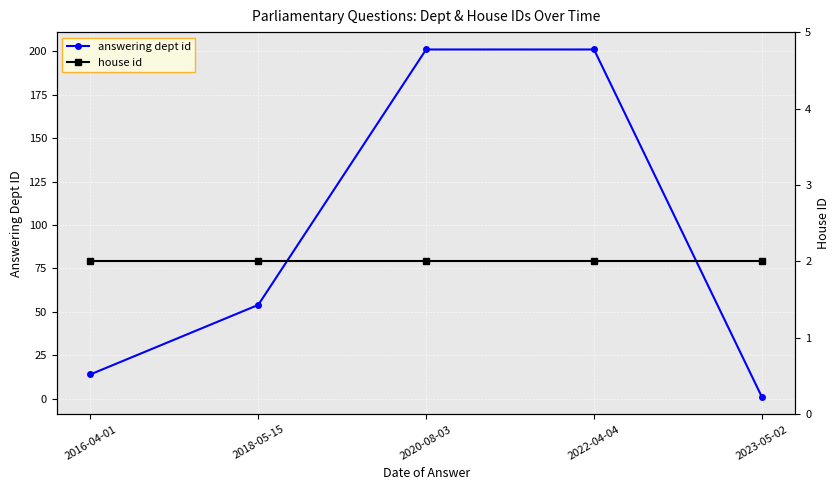

Is the value of house id at 2020-08-03 greater than the value of answering dept id at 2022-04-04?

No